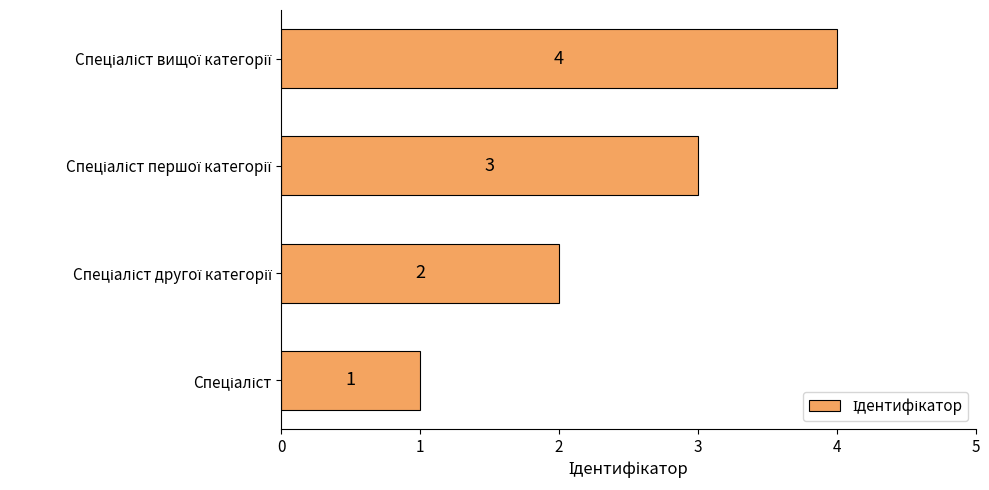

Count the values in the range 2 to 4.

3